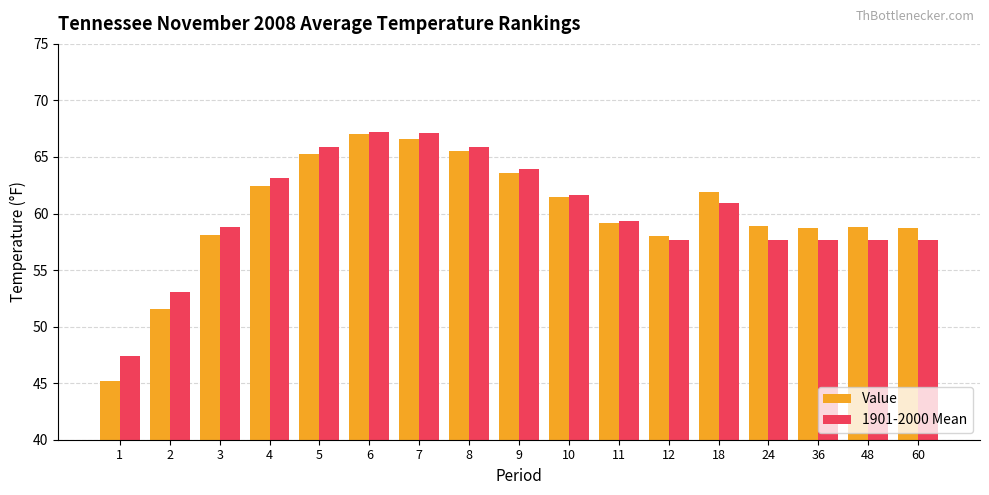

What is the approximate value of 1901-2000 Mean at 60?

57.7